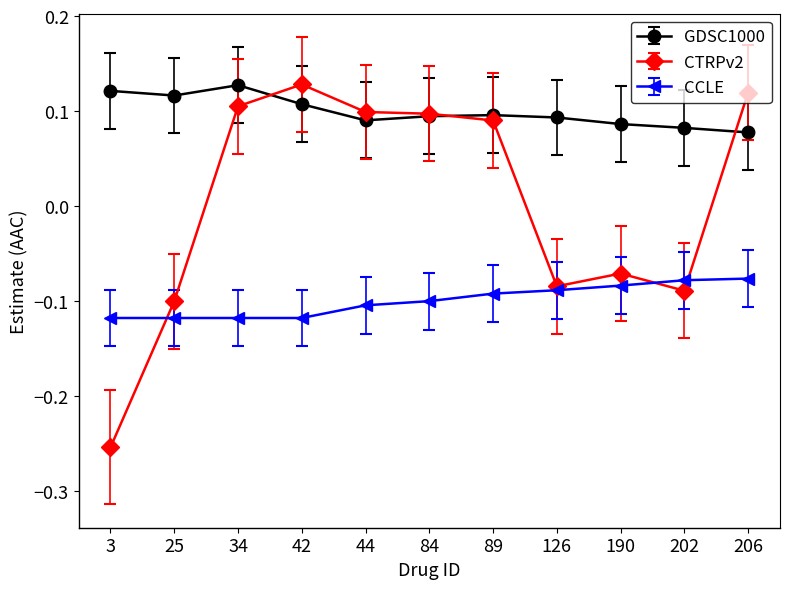

Where is CTRPv2 nearest to the value 0?

190